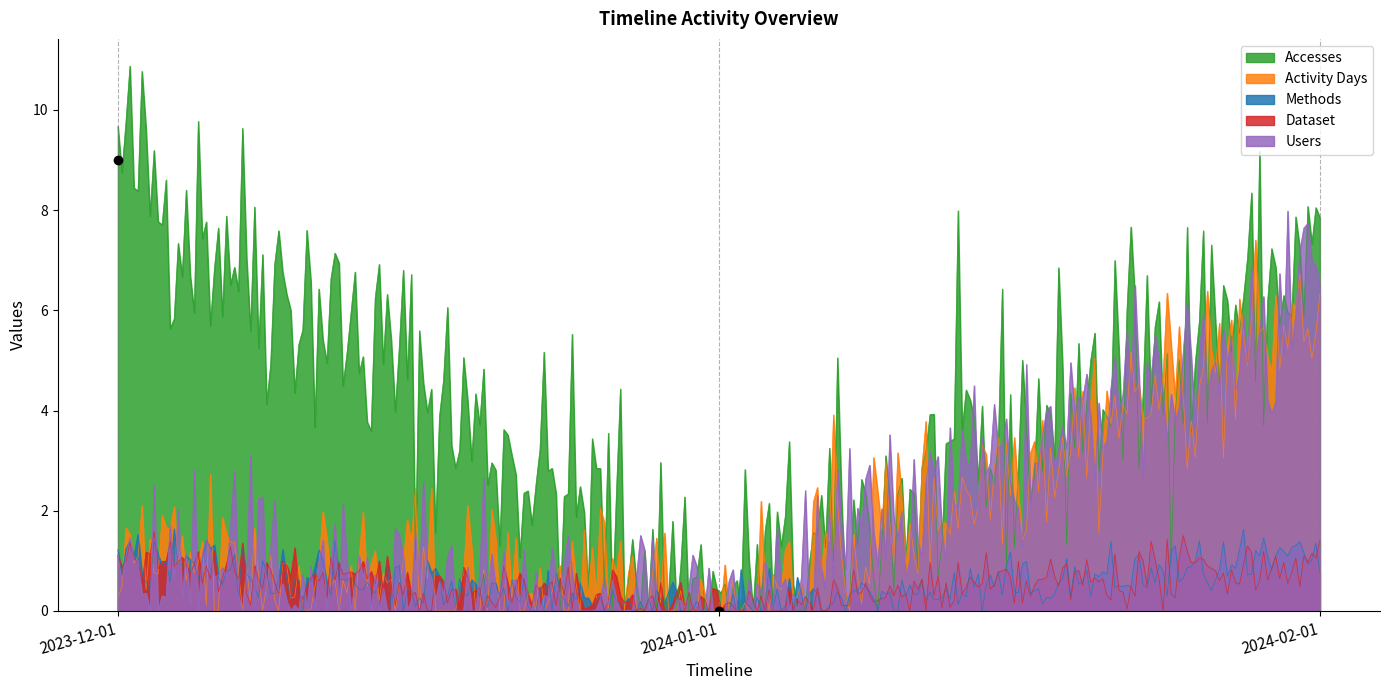

What is the difference between the Accesses values at 2024-01-01 and 2024-02-01?

7